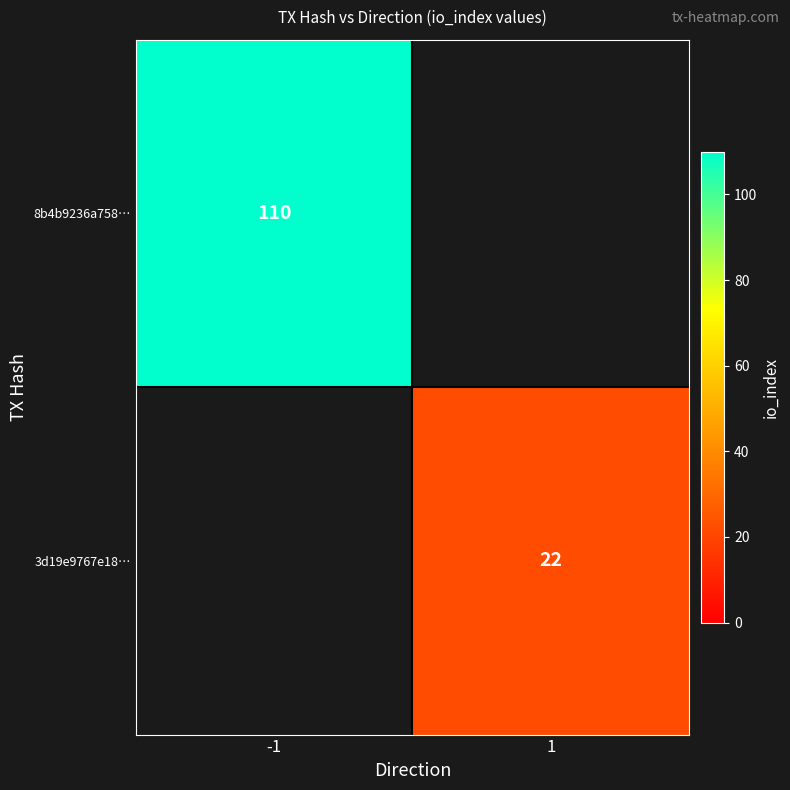

The 8b4b9236a758… series shows 110 at -1. True or false?

True